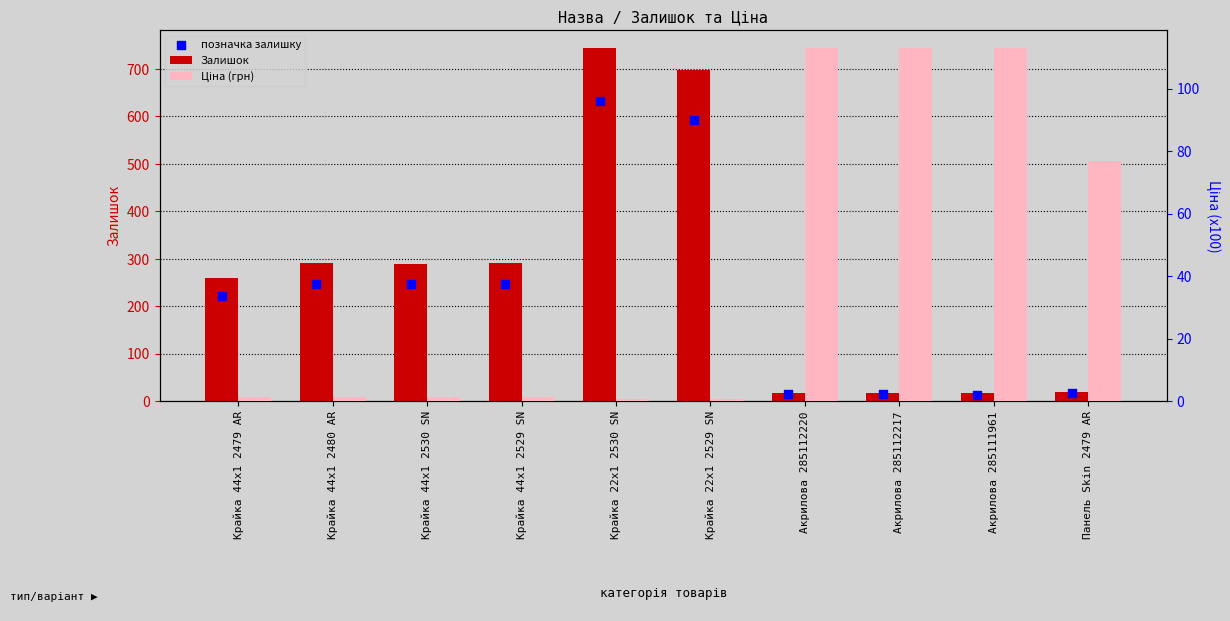

Which series reaches the minimum Y coordinate?

Ціна (грн)